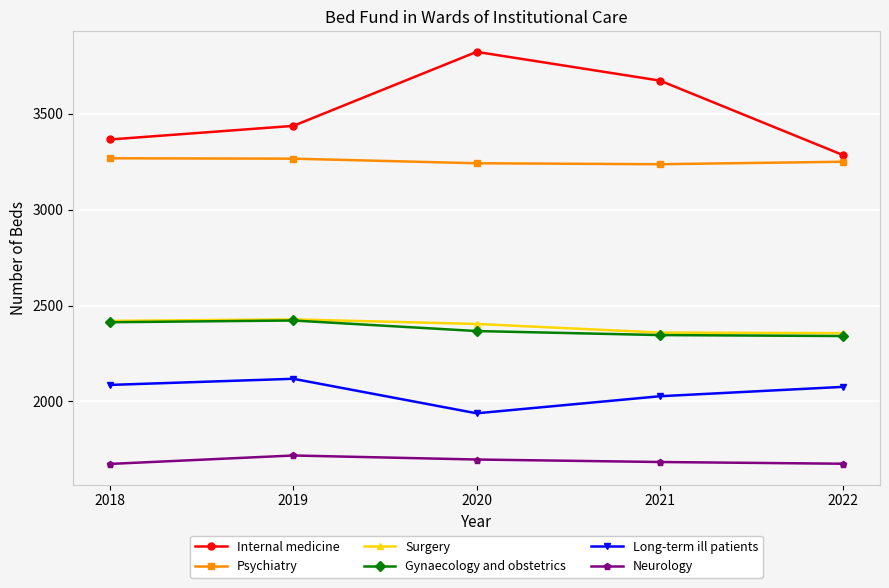

What is the total value across all series at 2019?

15389